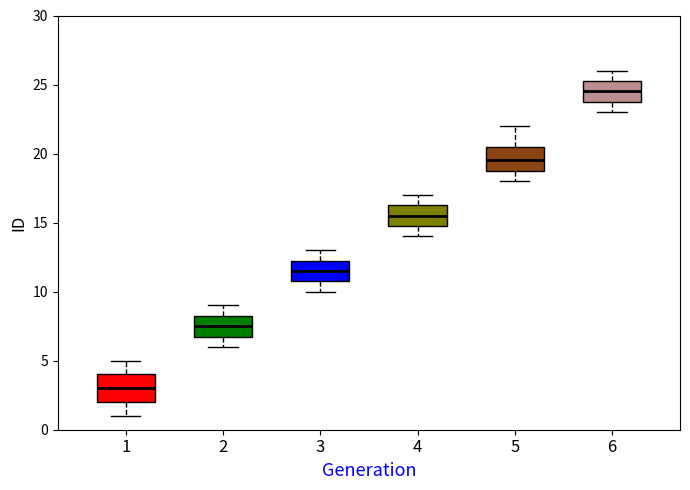

Reading left to right, transcribe this box plot: for each box, give where its median line is, the range the box spans, and where its two whiskers end, as read against the y-axis. The values are not printed on the chart, so give them approximately, as read against the axis.

1: median 3.0, box 2.0 to 4.0, whiskers 1.0 to 5.0
2: median 7.5, box 7.0 to 8.5, whiskers 6.0 to 9.0
3: median 11.5, box 11.0 to 12.5, whiskers 10.0 to 13.0
4: median 15.5, box 15.0 to 16.5, whiskers 14.0 to 17.0
5: median 19.5, box 19.0 to 20.5, whiskers 18.0 to 22.0
6: median 24.5, box 24.0 to 25.5, whiskers 23.0 to 26.0